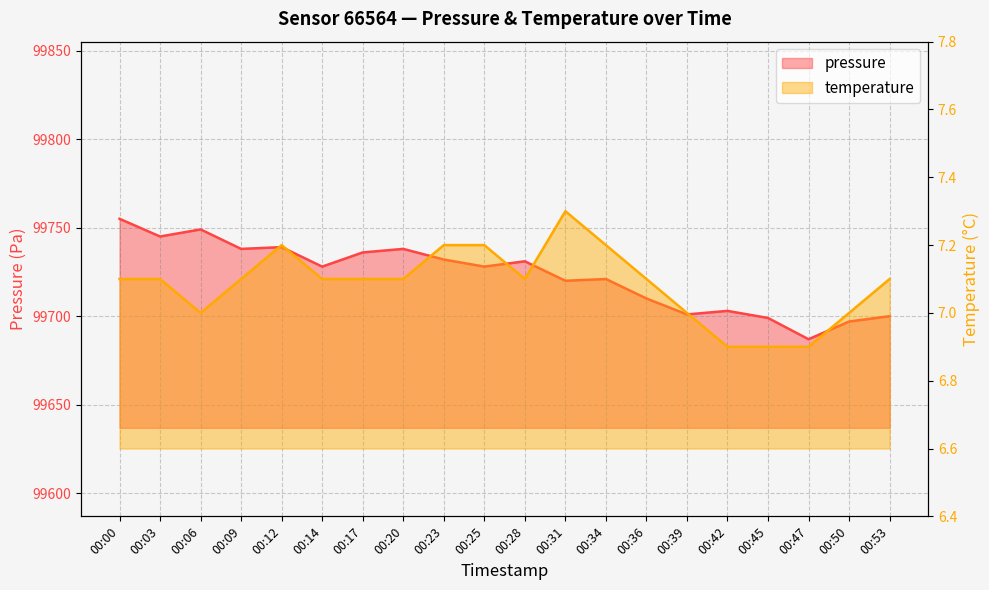

What is the difference between the maximum and minimum values in the temperature series?

0.4